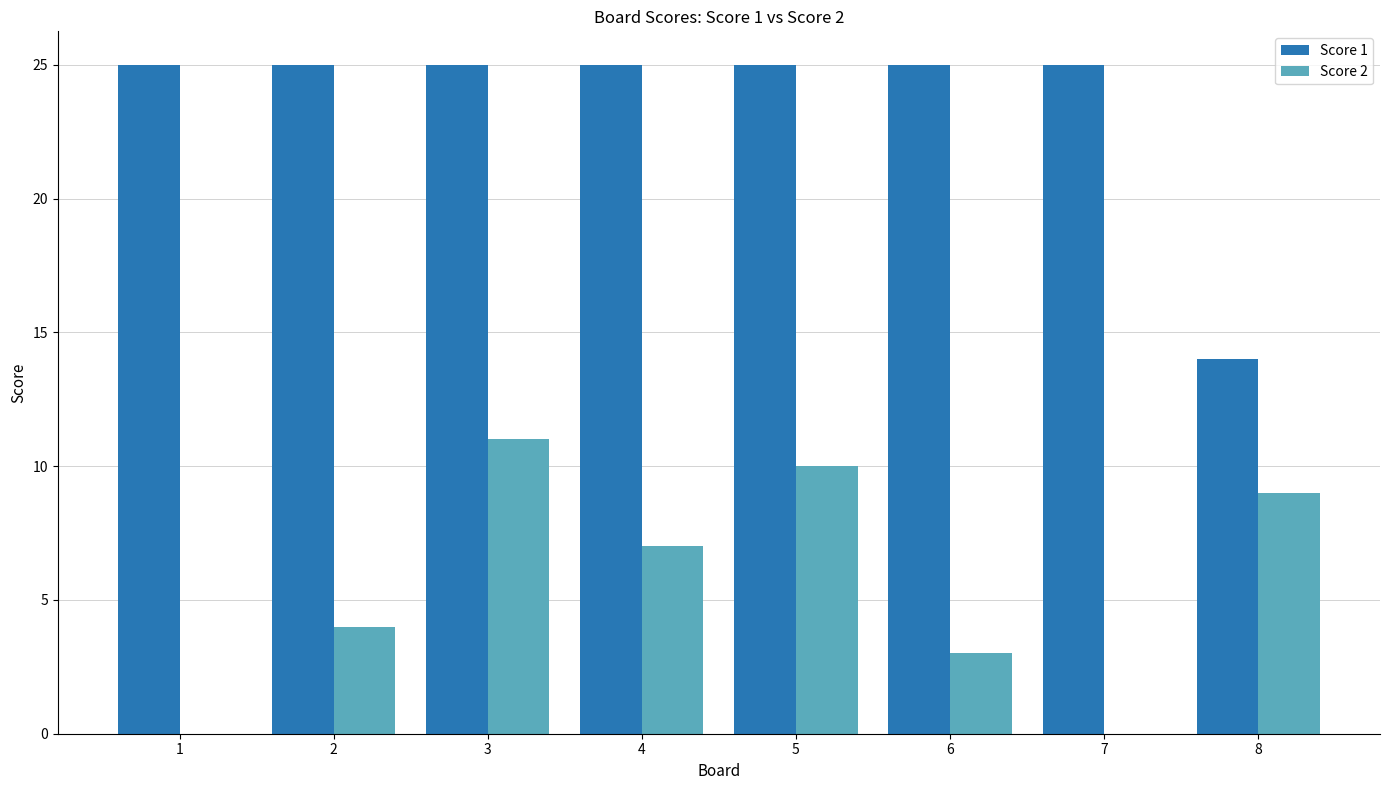

What is the approximate value of Score 2 at 6, to the nearest 5?

5